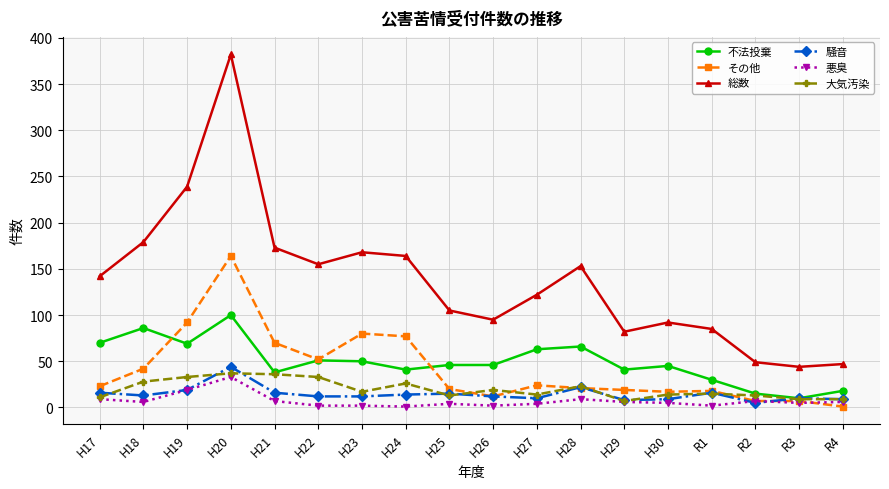

What is the greatest value displayed?

382